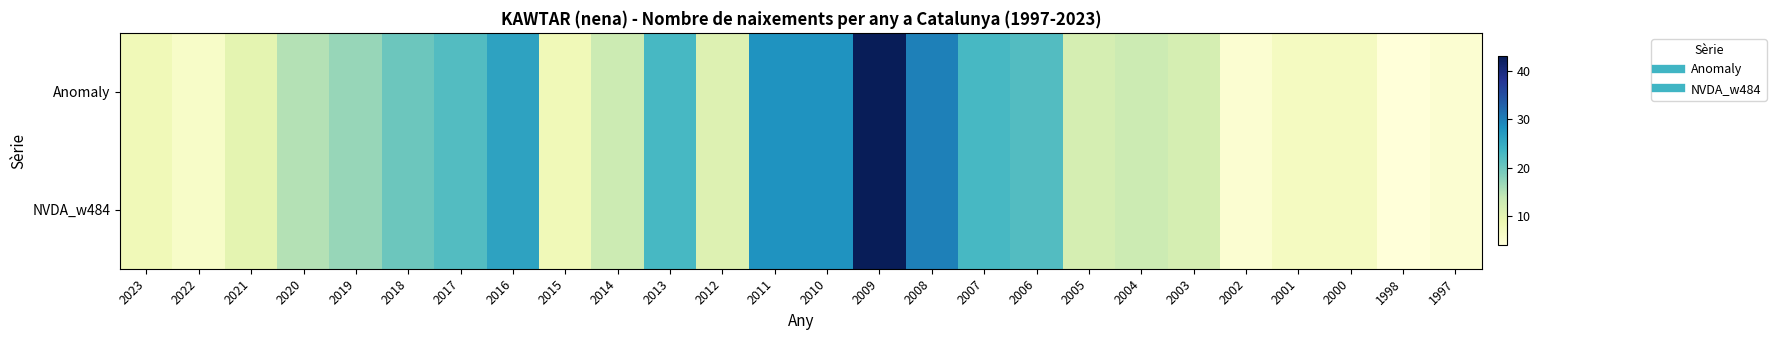

List the series in order of their peak value, highest first.

Anomaly, NVDA_w484